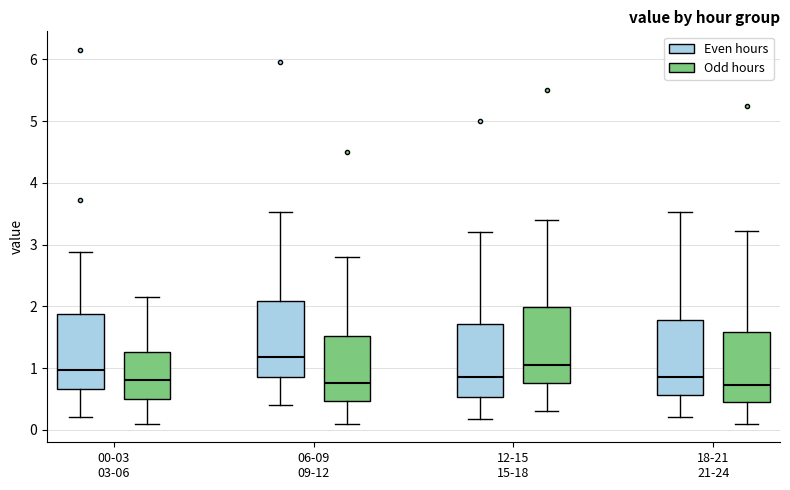

Which box's median line is the highest?

06-09 09-12 (Even hours)